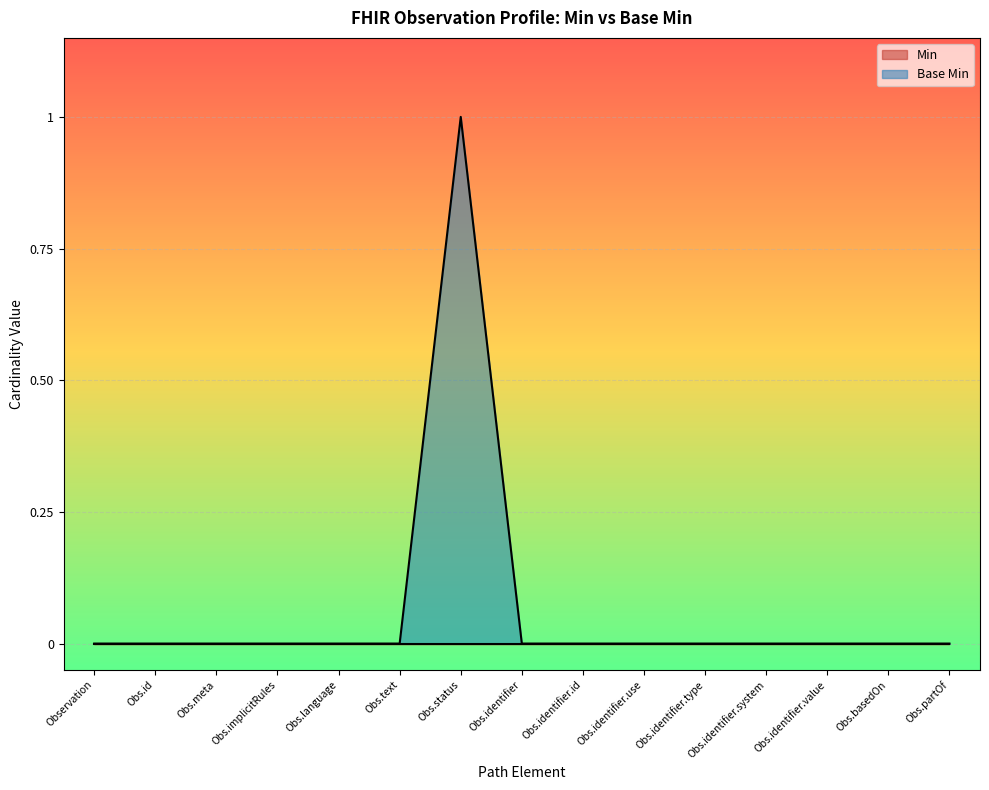

What position from the right is Observation?

15